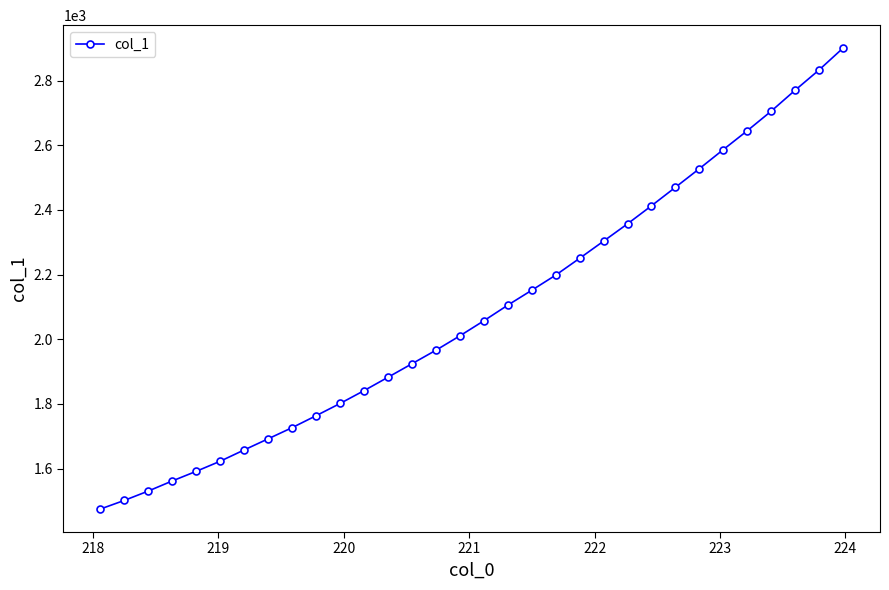

What is the minimum value shown in the chart?

1475.3